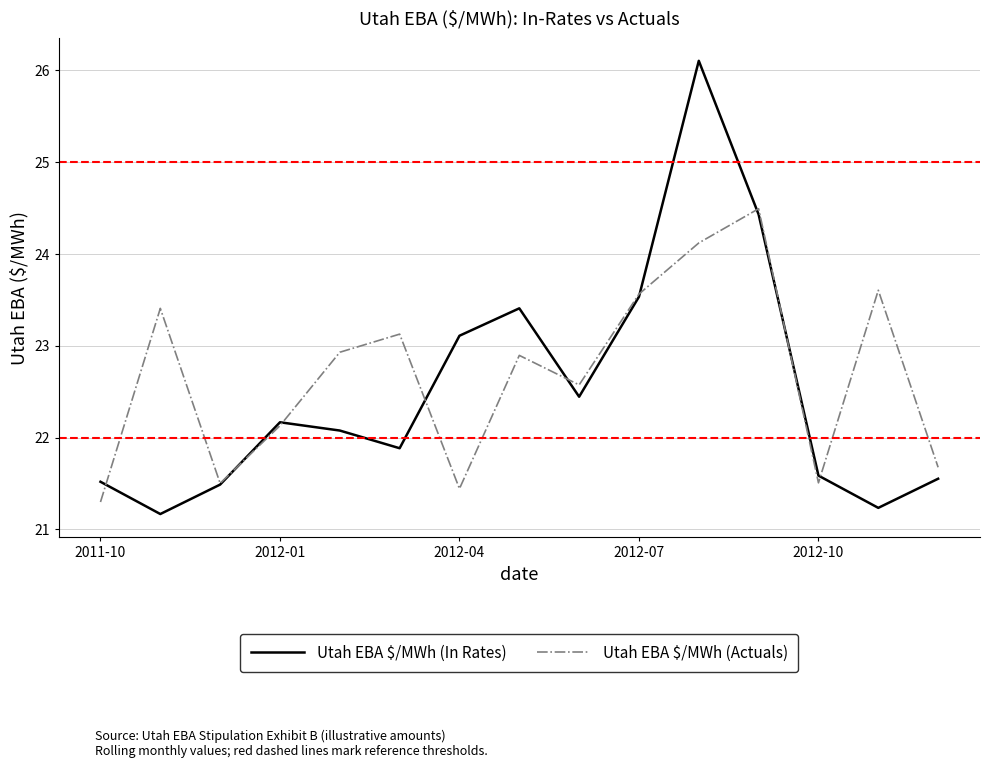

What is the greatest value displayed?

26.1